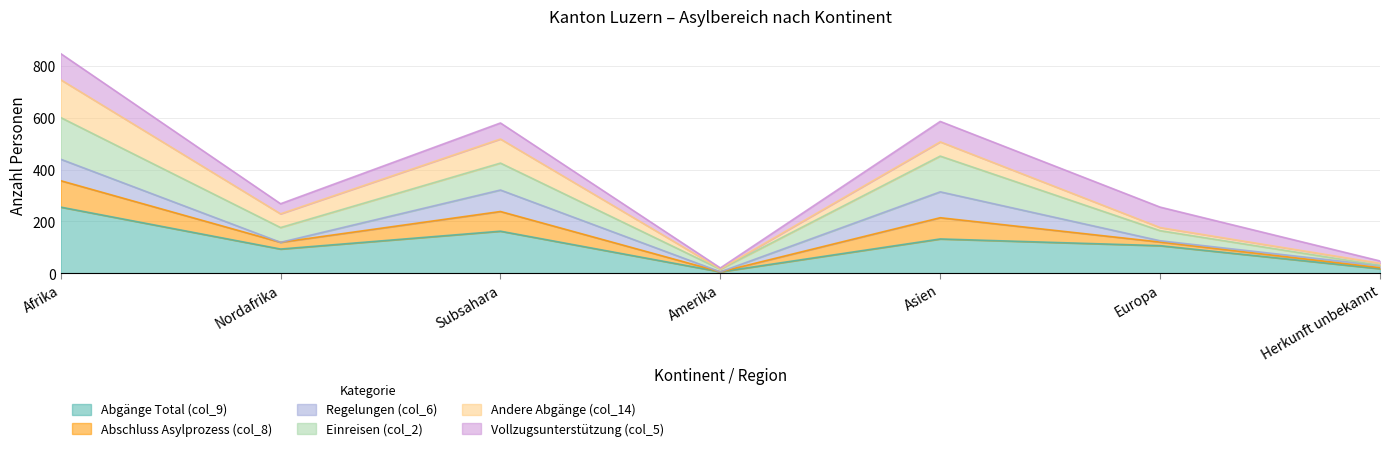

What is the total value across all series at Subsahara?

580